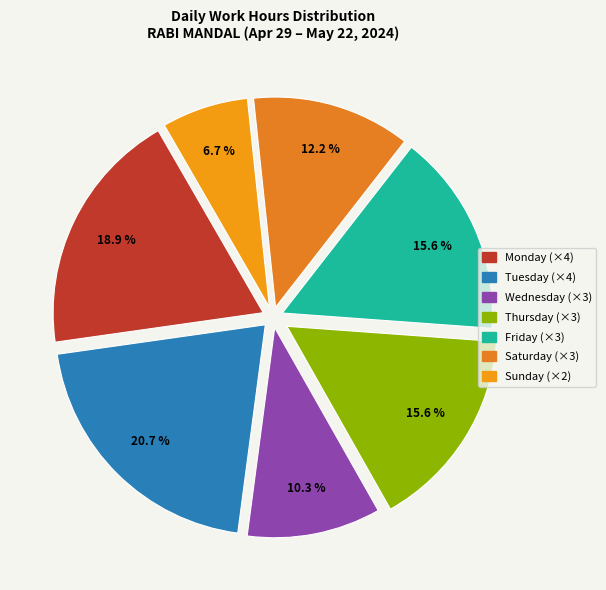

Is there any slice that represents more than half of the pie?

No